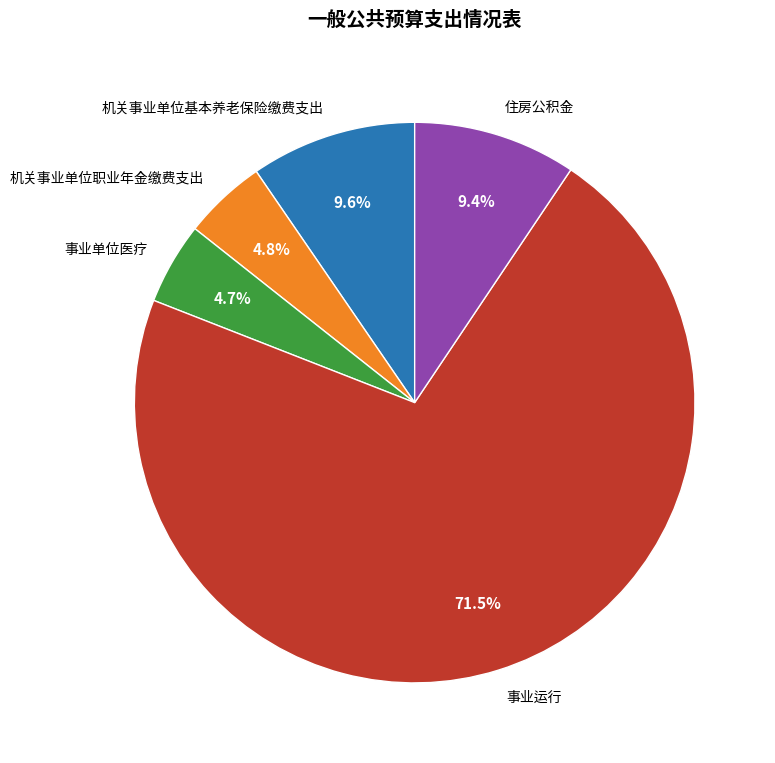

To the nearest percent, what is the difference between the 住房公积金 and 事业单位医疗 slice percentages?

5%